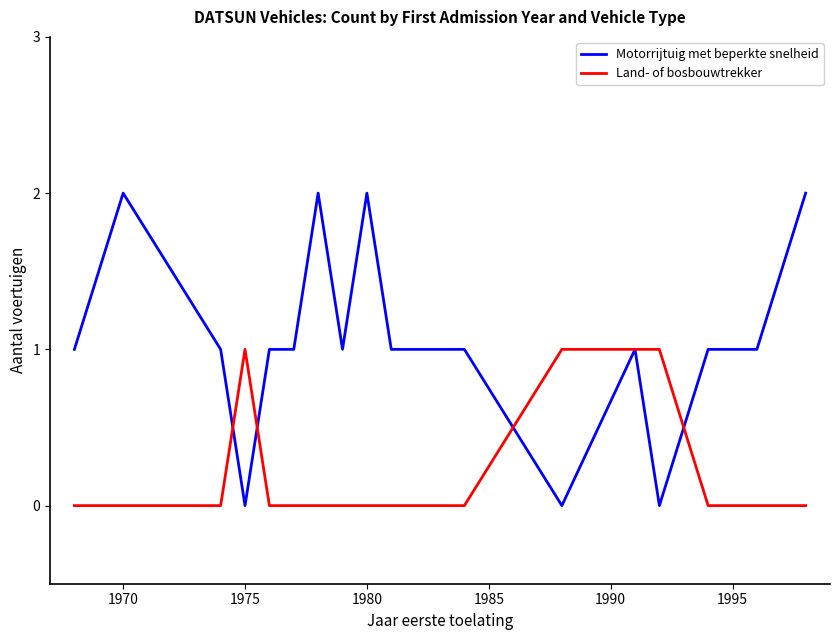

Which series has the widest spread of values?

Motorrijtuig met beperkte snelheid